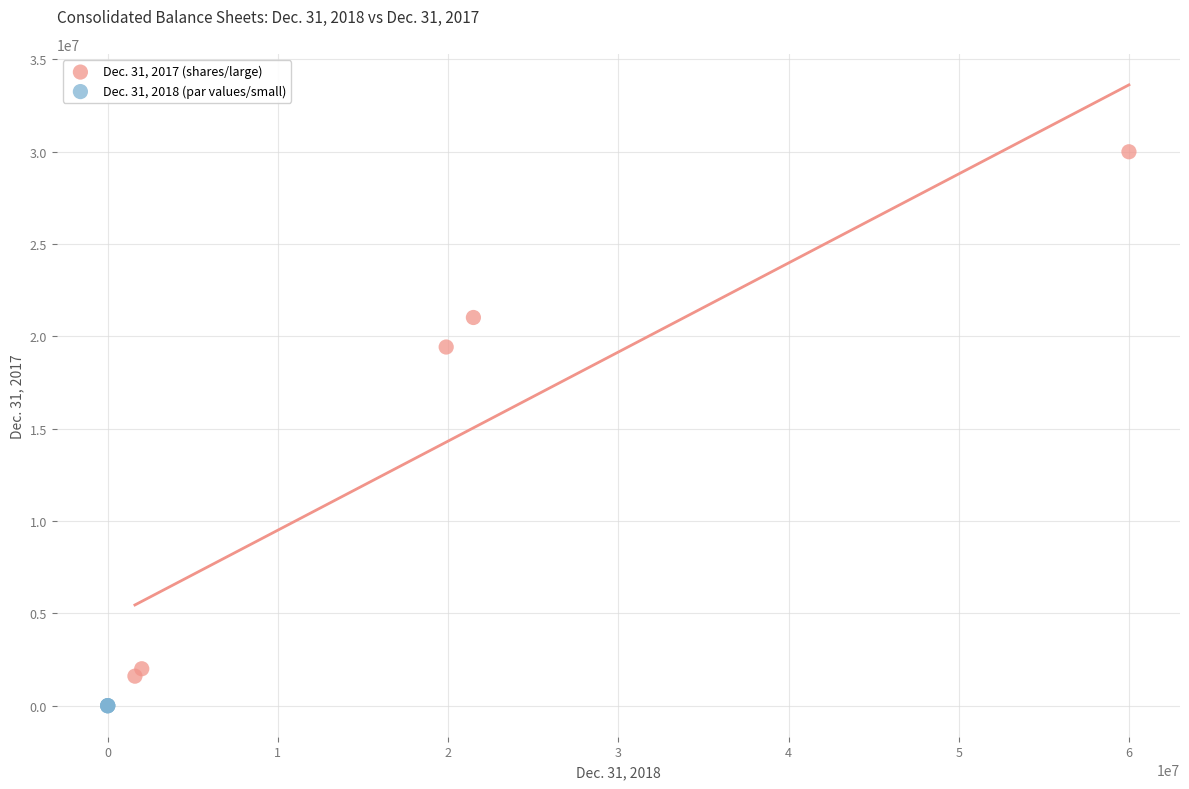

Which series reaches the maximum Y coordinate?

Dec. 31, 2017 (shares/large)